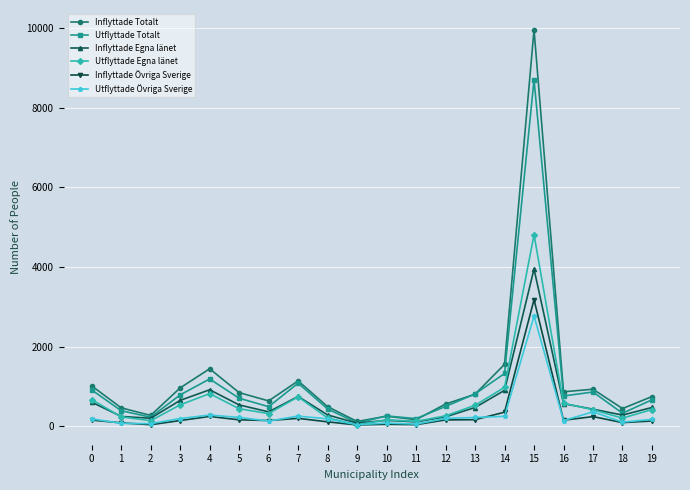

Is it true that Utflyttade Totalt equals 1814 at 4?

False